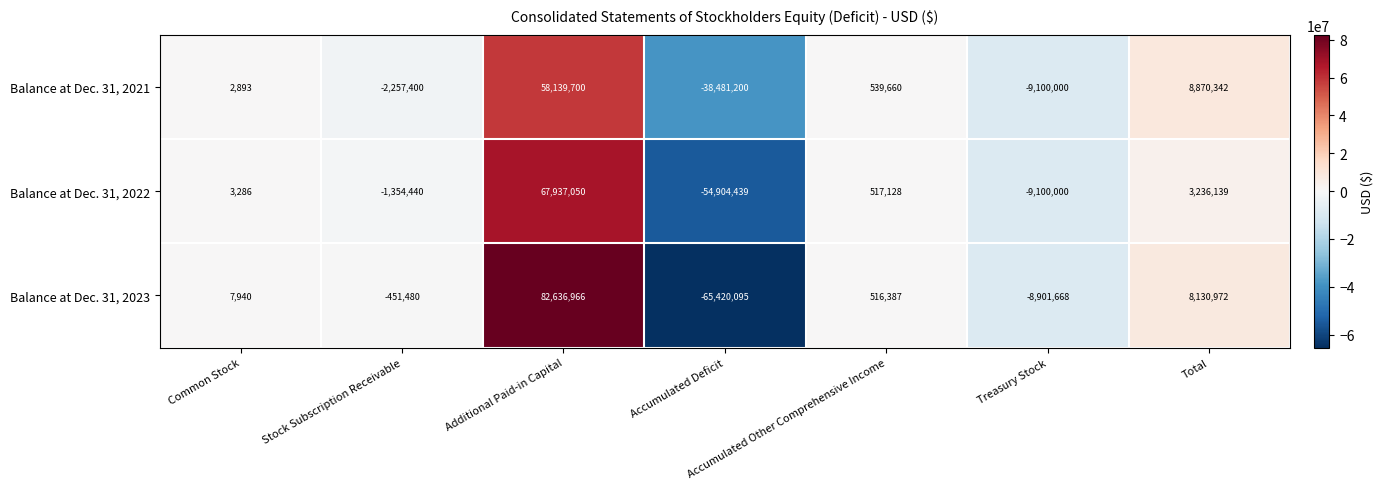

At which category is the sum across all series the highest?

Additional Paid-in Capital